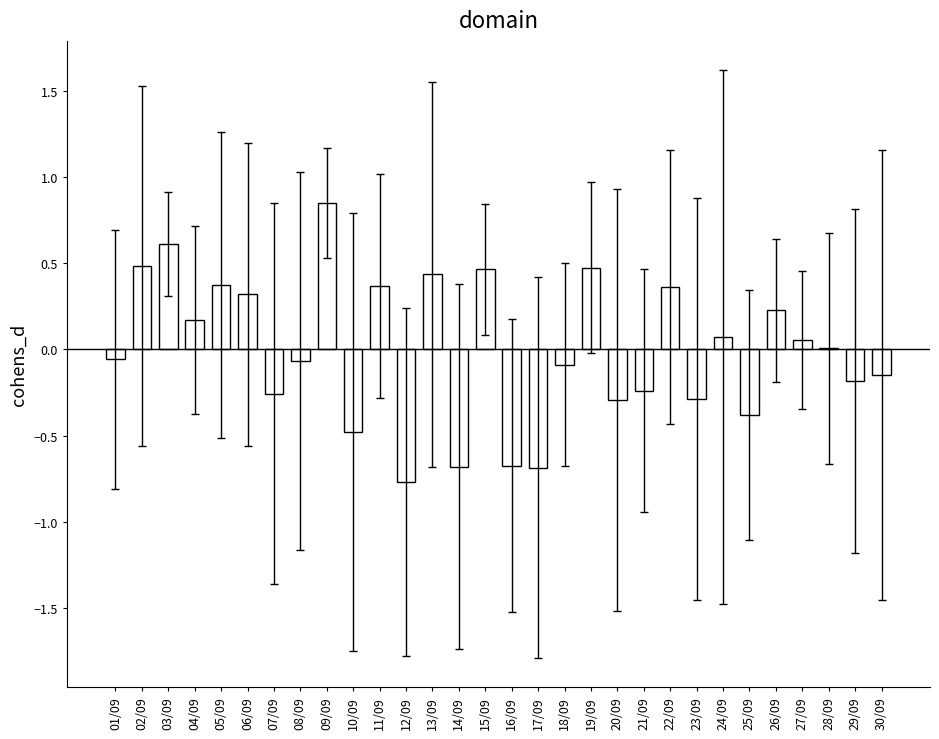

At which label does the data first exceed 0?

02/09